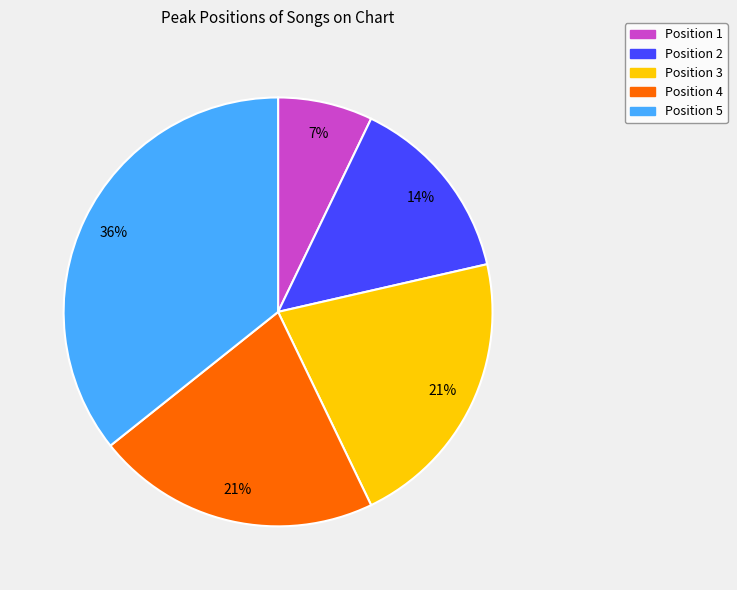

The Position 4 slice represents 21% of the pie. True or false?

True